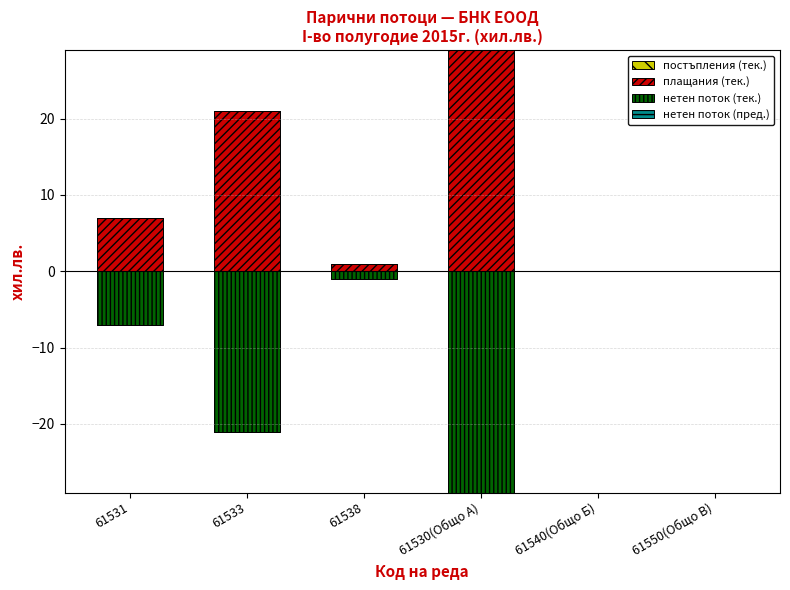

At which label does нетен поток (тек.) reach its minimum?

61531